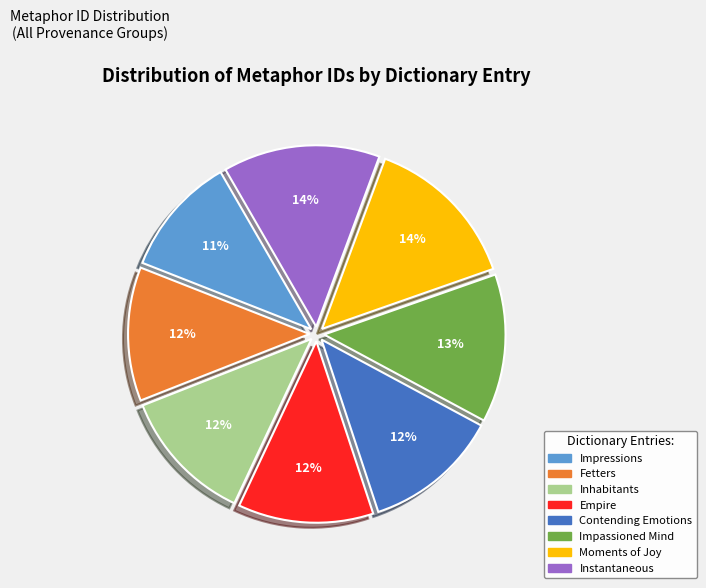

What percentage is the Impressions slice, to the nearest percent?

11%